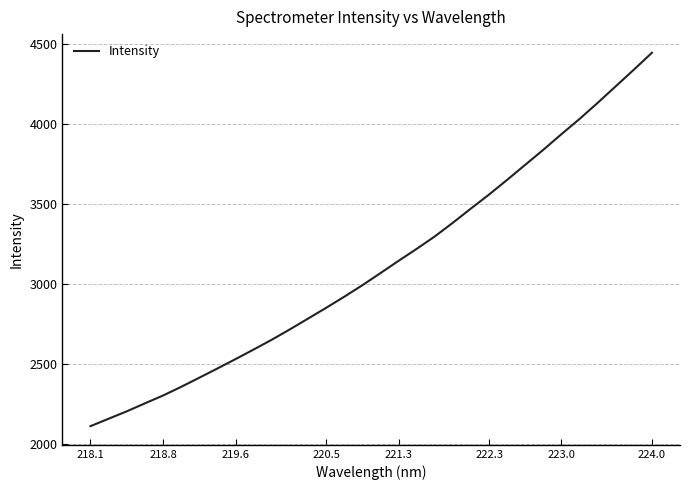

What is the smallest value displayed?

2110.7